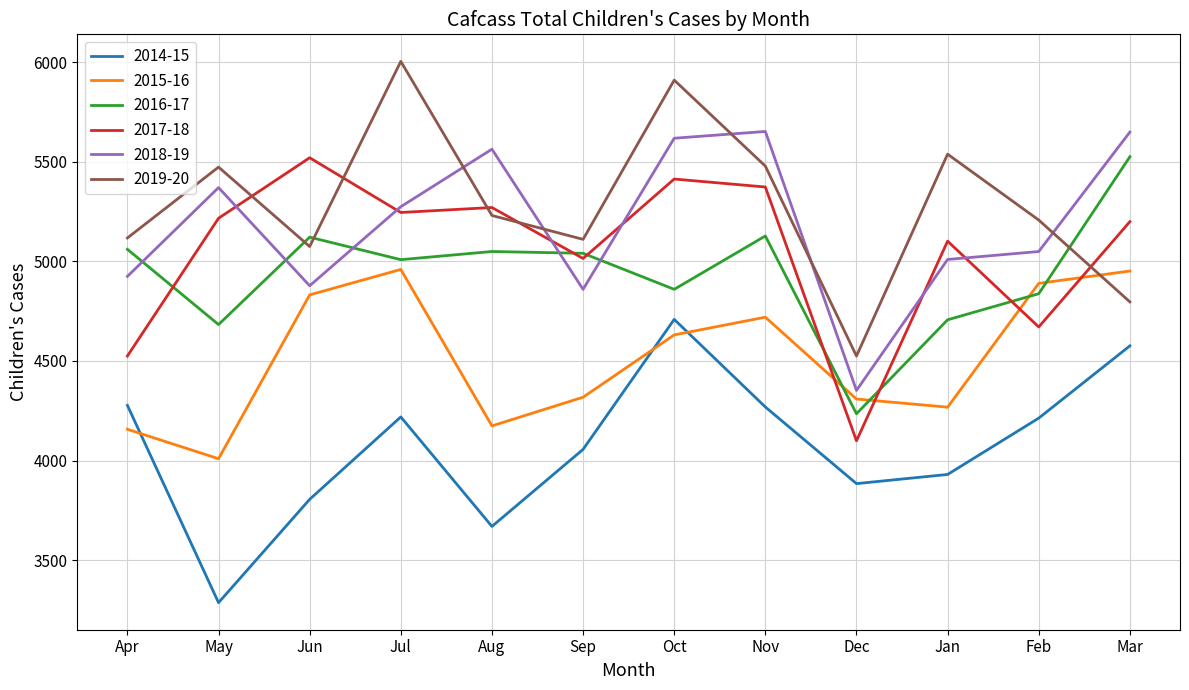

Which series has the largest range (max minus min)?

2019-20